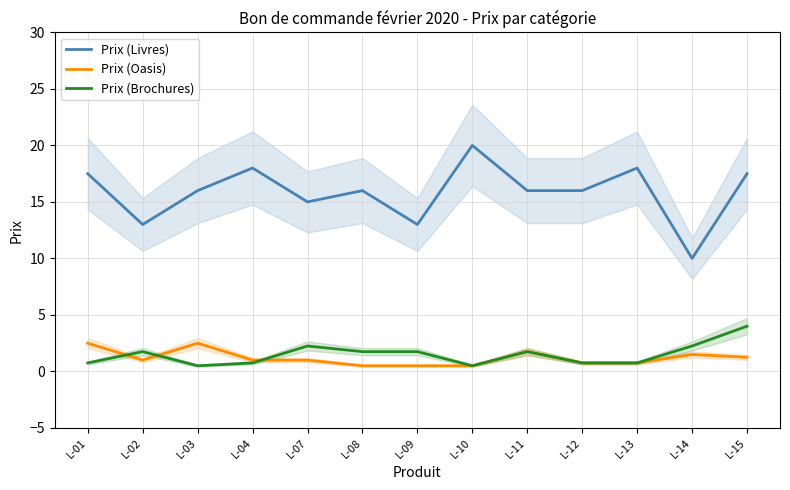

List the labels in order of Prix (Brochures) value, smallest first.

L-03, L-10, L-01, L-04, L-12, L-13, L-02, L-08, L-09, L-11, L-07, L-14, L-15